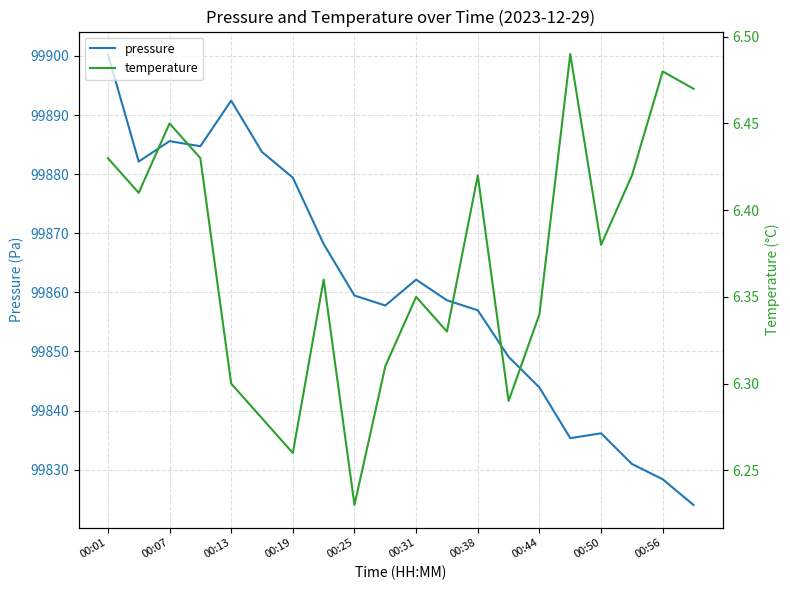

True or false: pressure has more than 0 points higher than both neighbors.

True